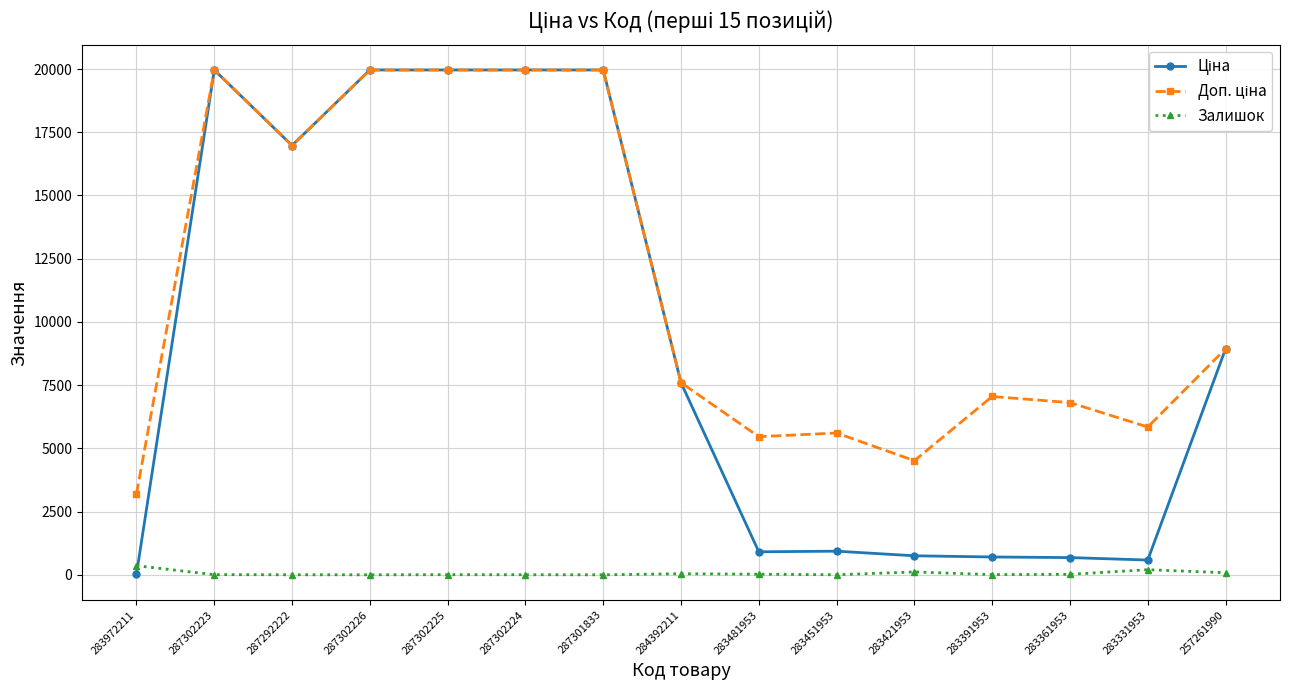

True or false: Залишок has more than 2 points higher than both neighbors.

True